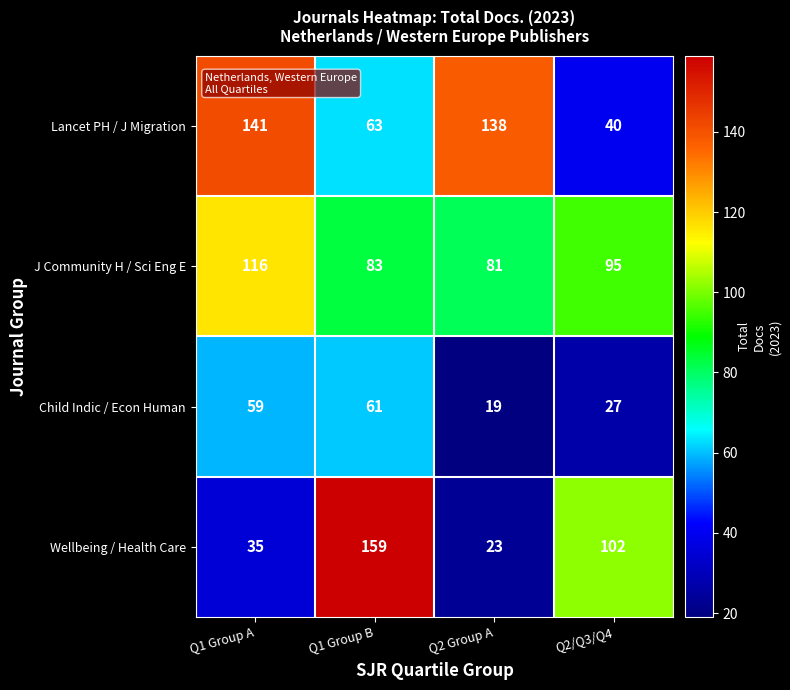

Reading left to right, extract all data points from this chart.

Lancet PH / J Migration: Q1 Group A=141	Q1 Group B=63	Q2 Group A=138	Q2/Q3/Q4=40
J Community H / Sci Eng E: Q1 Group A=116	Q1 Group B=83	Q2 Group A=81	Q2/Q3/Q4=95
Child Indic / Econ Human: Q1 Group A=59	Q1 Group B=61	Q2 Group A=19	Q2/Q3/Q4=27
Wellbeing / Health Care: Q1 Group A=35	Q1 Group B=159	Q2 Group A=23	Q2/Q3/Q4=102